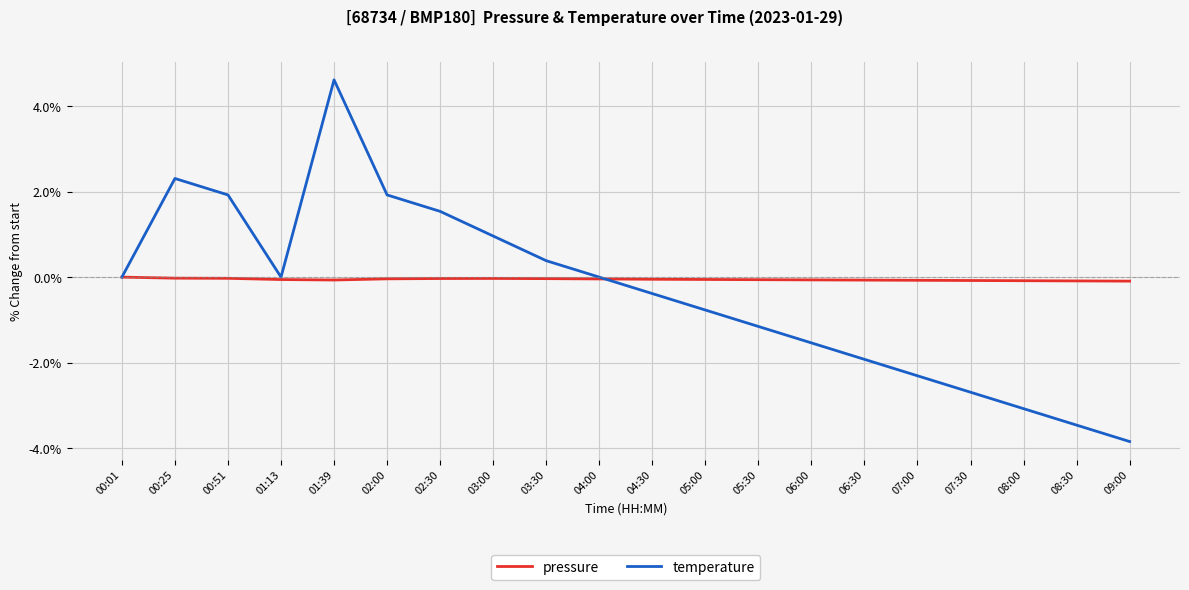

Rank the series by their maximum value, from lowest to highest.

pressure, temperature